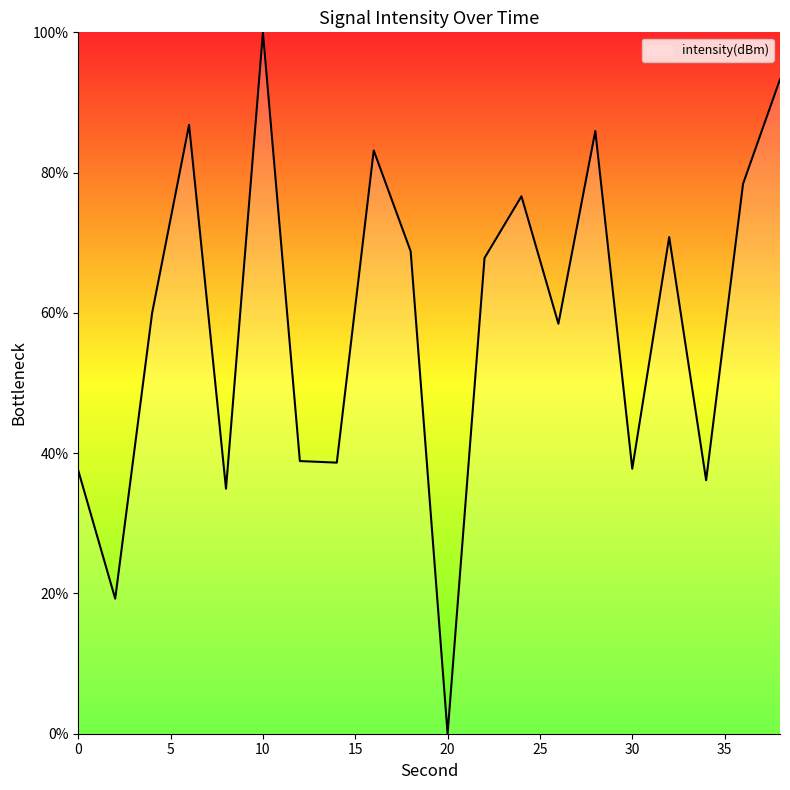

What is the maximum value shown in the chart?

100.0